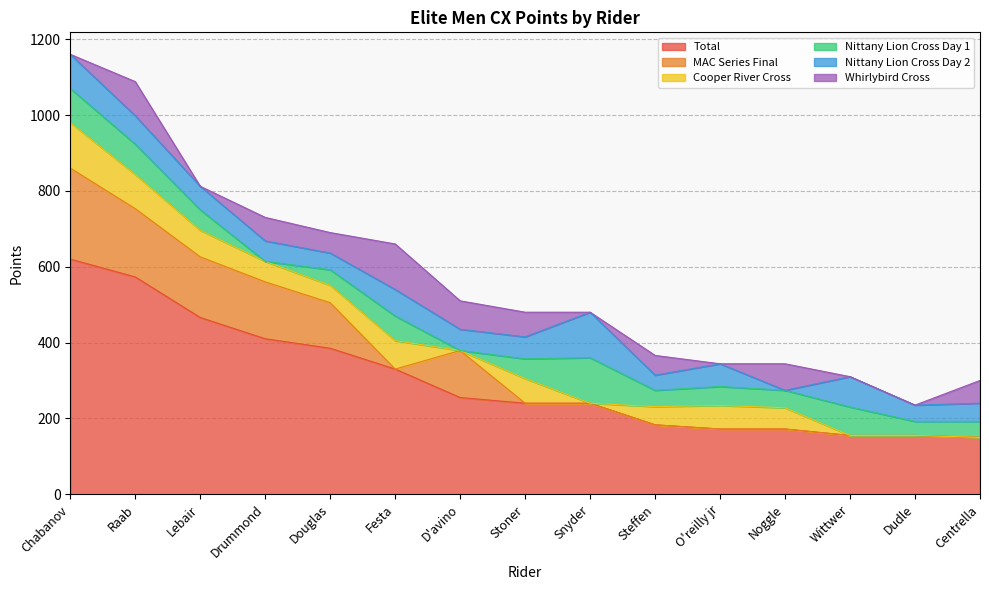

How many interior local valleys does the MAC Series Final series have?

1